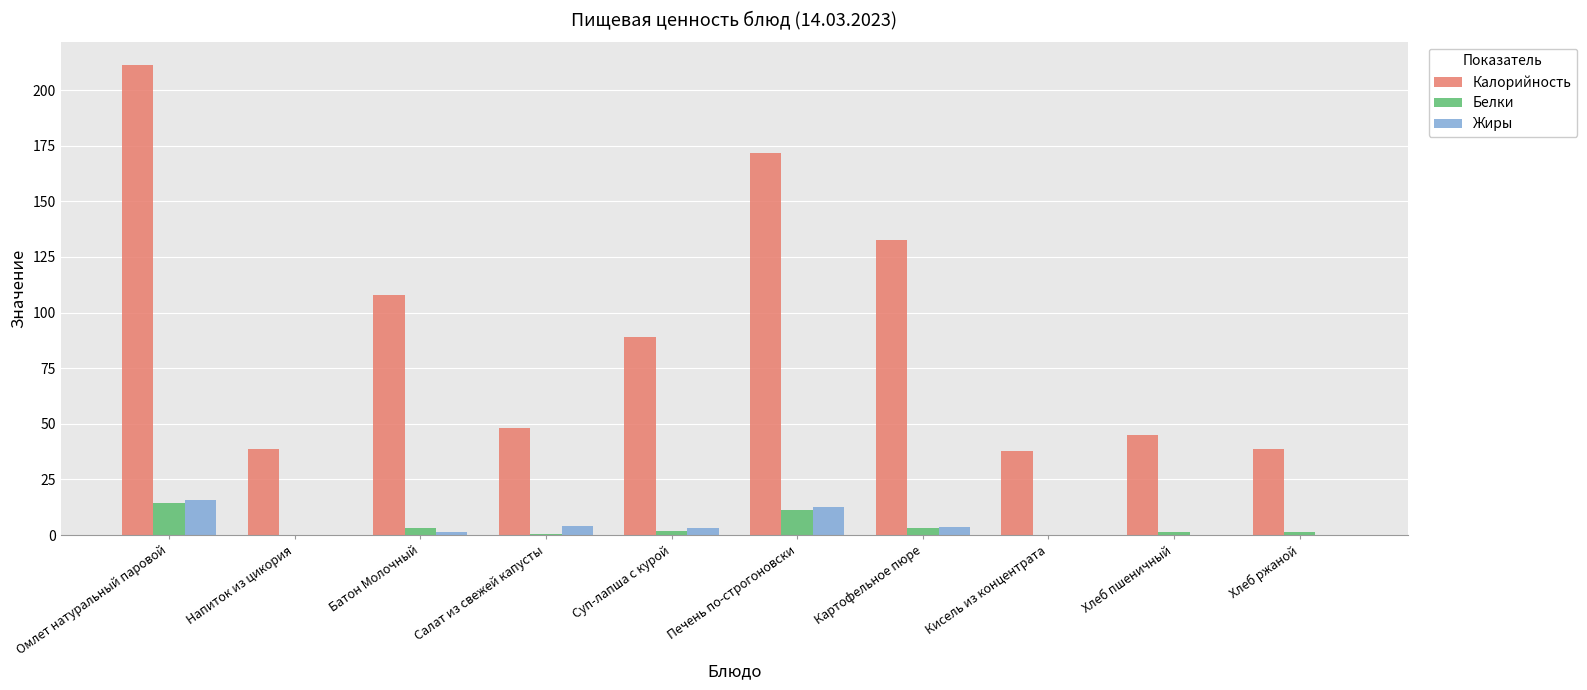

Which series has the widest spread of values?

Калорийность